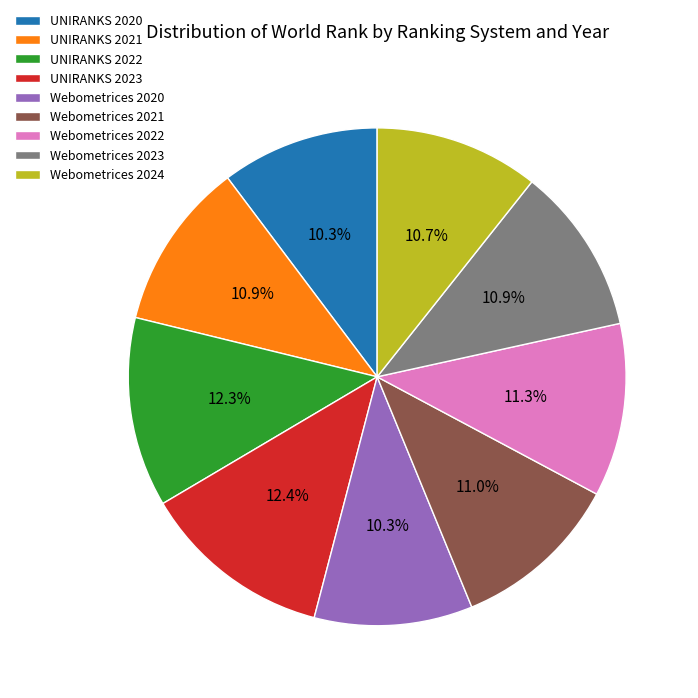

How many slices are in this pie chart?

9